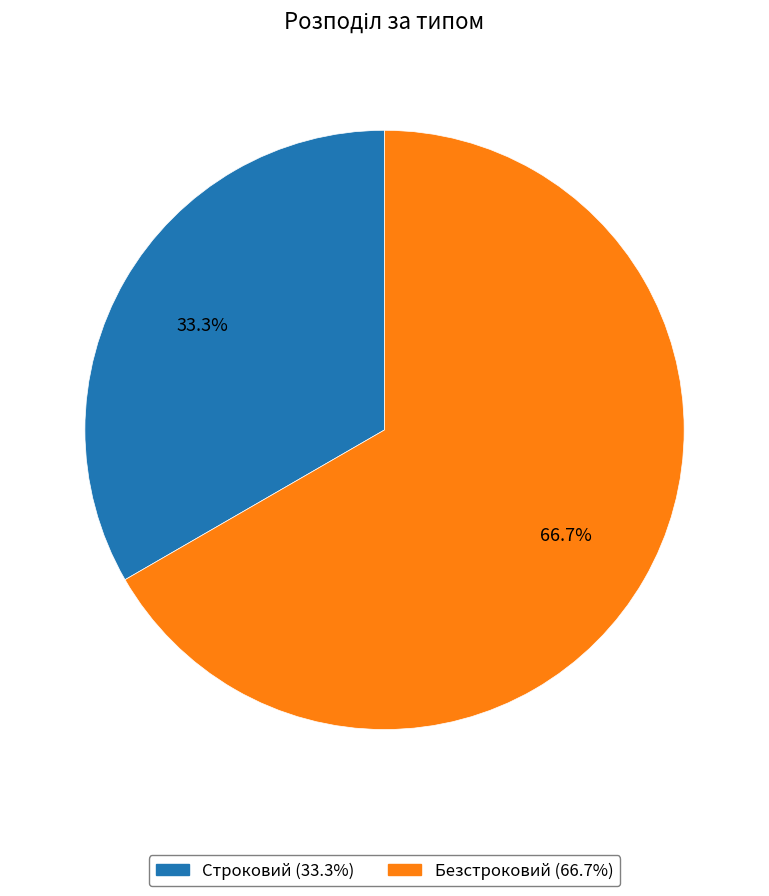

Which slice represents more than half of the pie?

Безстроковий